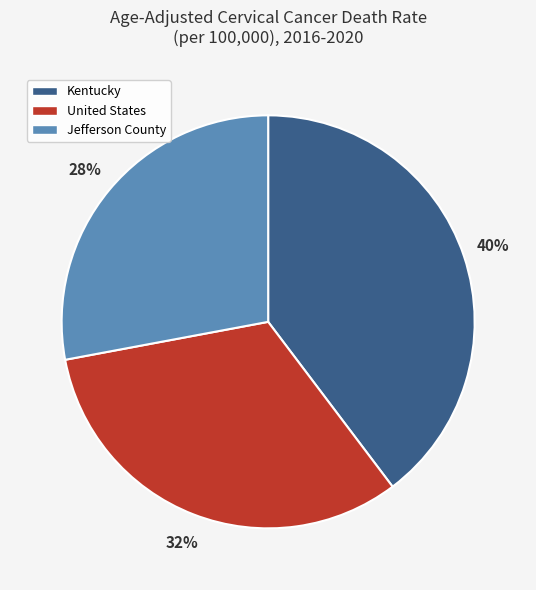

What percentage is the Jefferson County slice, to the nearest percent?

28%